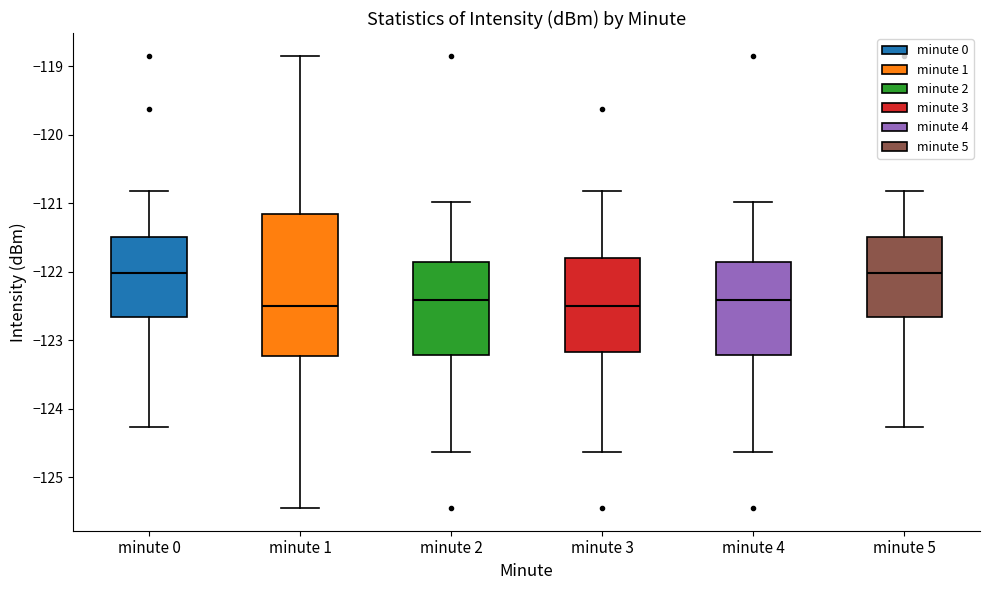

Reading left to right, read every box against the y-axis: the position of its median line, the range the box covers, and the ends of its whiskers. The values are not printed on the chart, so give them approximately, as read against the axis.

minute 0: median -122.0, box -122.7 to -121.5, whiskers -124.3 to -120.8
minute 1: median -122.5, box -123.2 to -121.2, whiskers -125.4 to -118.8
minute 2: median -122.4, box -123.2 to -121.9, whiskers -124.6 to -121.0
minute 3: median -122.5, box -123.2 to -121.8, whiskers -124.6 to -120.8
minute 4: median -122.4, box -123.2 to -121.9, whiskers -124.6 to -121.0
minute 5: median -122.0, box -122.7 to -121.5, whiskers -124.3 to -120.8